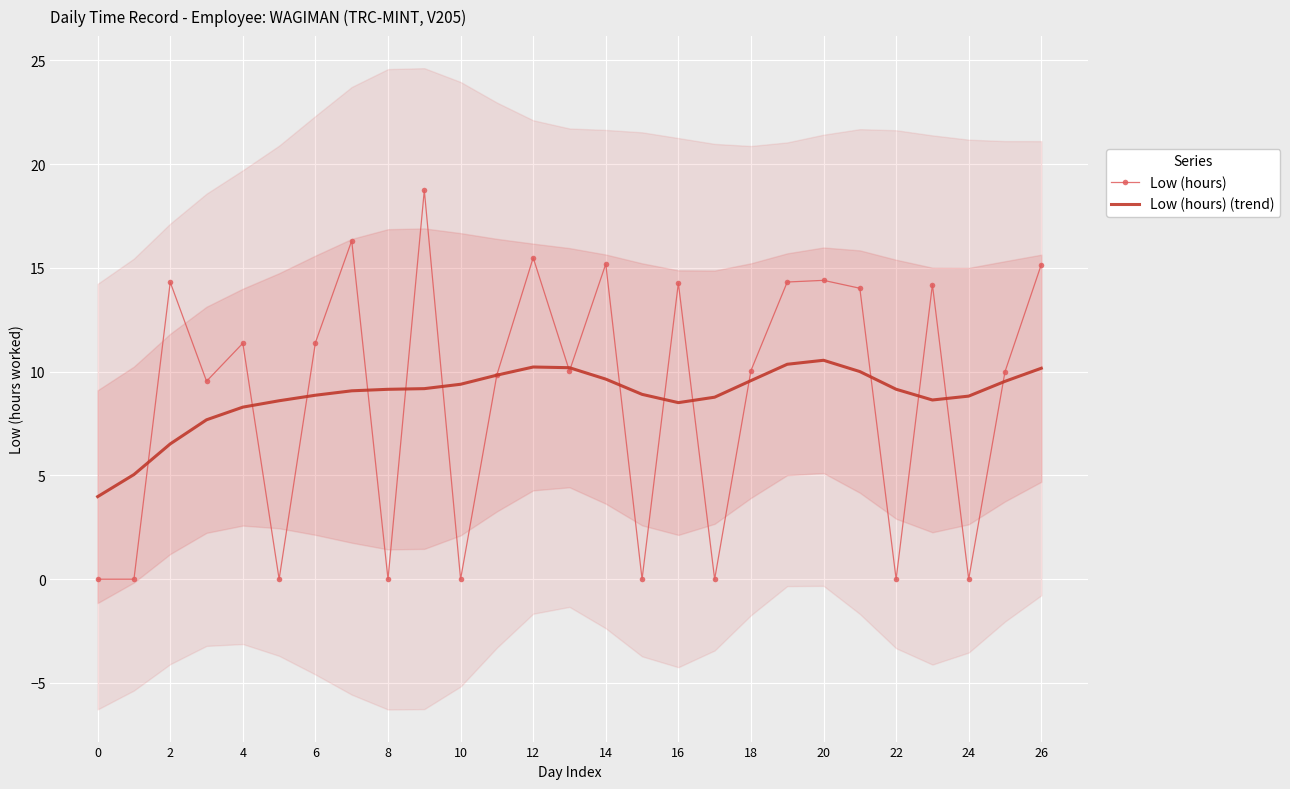

How many times do Low (hours) (trend) and Low (hours) cross each other?

17